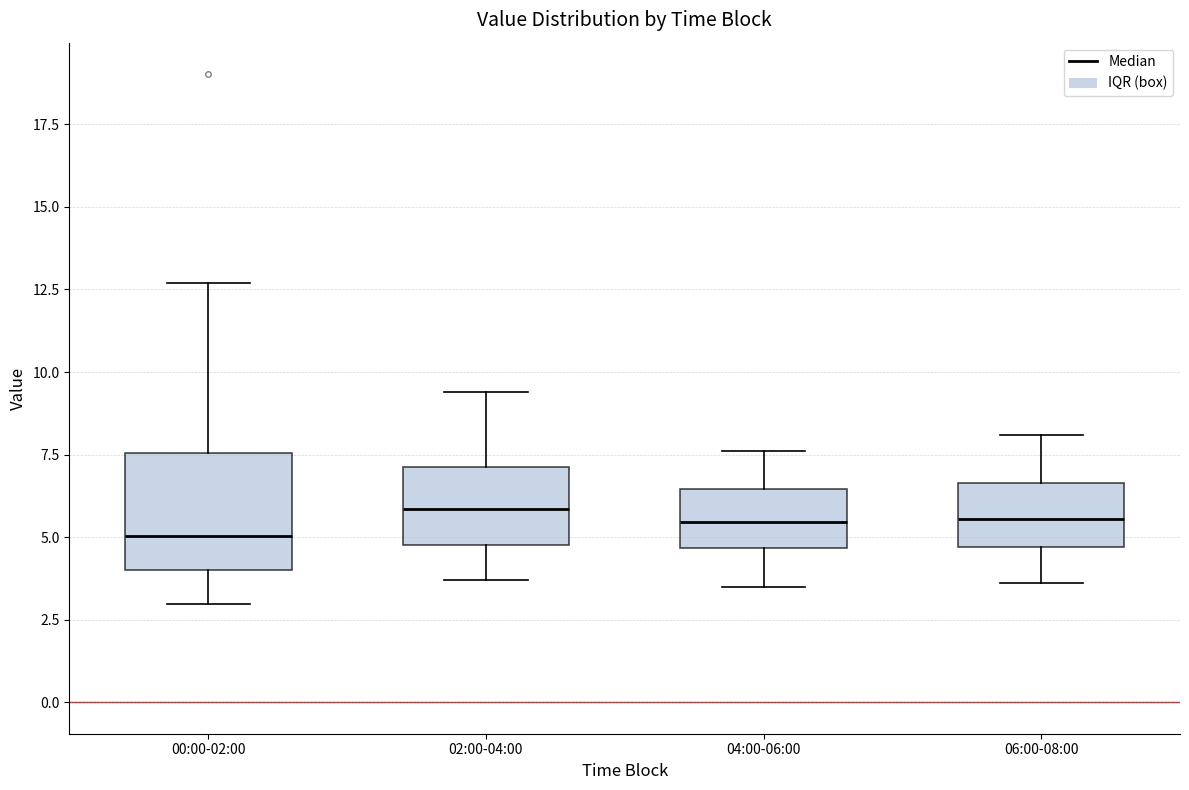

Comparing the boxes themselves (not the whiskers), which one is the tallest?

00:00-02:00